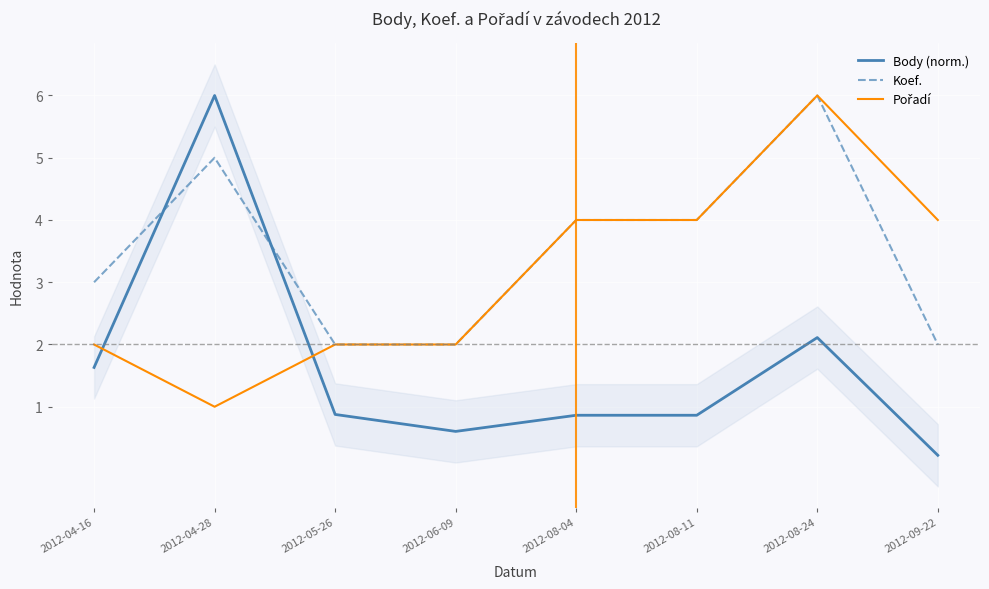

How many data points in Koef. are less than 4?

4